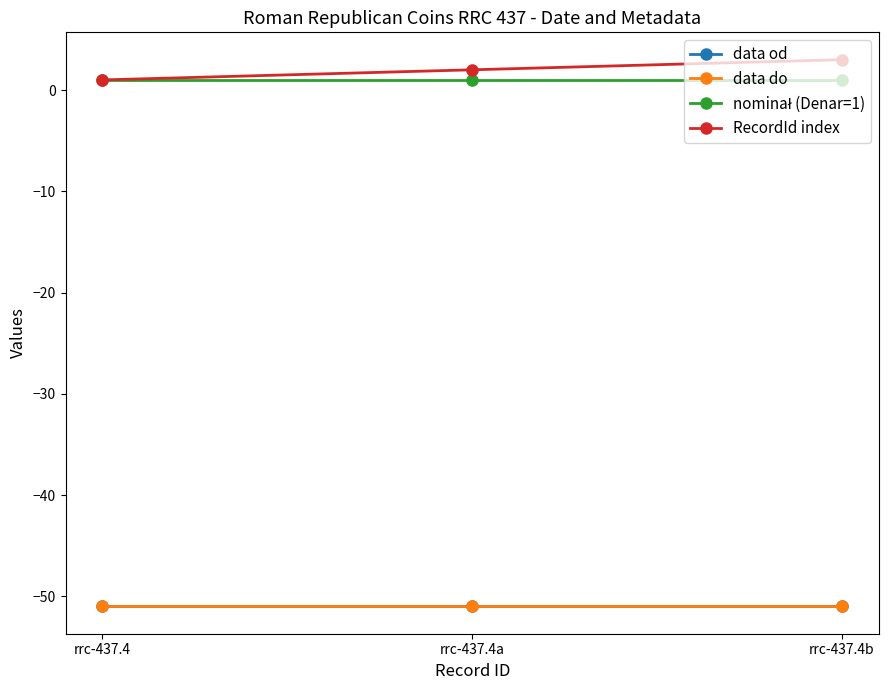

What is the greatest value displayed?

3